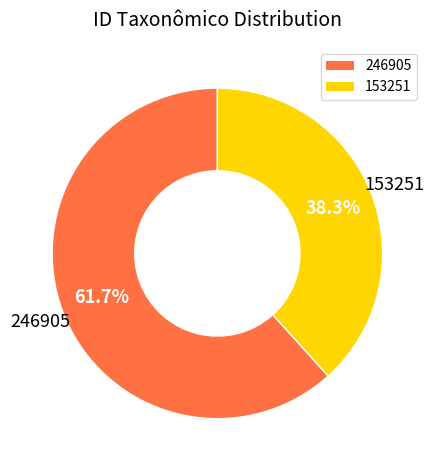

True or false: 153251 accounts for 38% of the total.

True